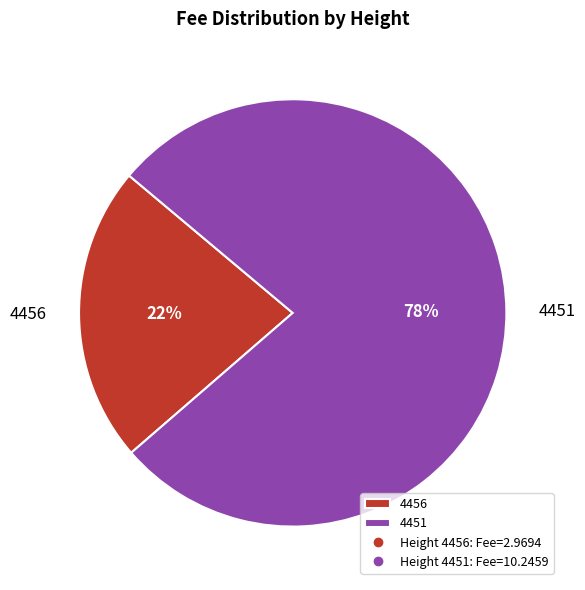

Between 4456 and 4451, which is larger?

4451